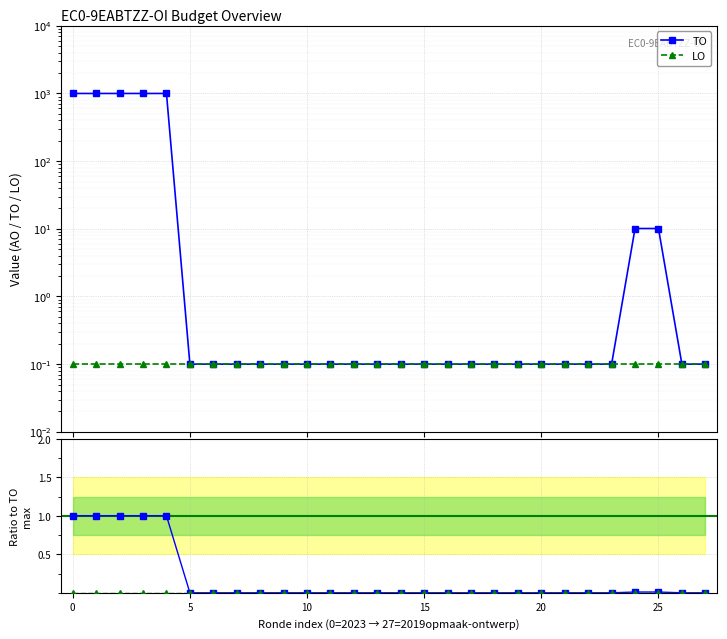

Reading right to left, transcribe all the data shown in this chart.

TO: 0.1	0.1	10.1	10.1	0.1	0.1	0.1	0.1	0.1	0.1	0.1	0.1	0.1	0.1	0.1	0.1	0.1	0.1	0.1	0.1	0.1	0.1	0.1	1000.1	1000.1	1000.1	1000.1	1000.1
LO: 0.1	0.1	0.1	0.1	0.1	0.1	0.1	0.1	0.1	0.1	0.1	0.1	0.1	0.1	0.1	0.1	0.1	0.1	0.1	0.1	0.1	0.1	0.1	0.1	0.1	0.1	0.1	0.1
TO ratio: 0.0	0.0	0.0	0.0	0.0	0.0	0.0	0.0	0.0	0.0	0.0	0.0	0.0	0.0	0.0	0.0	0.0	0.0	0.0	0.0	0.0	0.0	0.0	1.0	1.0	1.0	1.0	1.0
LO ratio: 0.0	0.0	0.0	0.0	0.0	0.0	0.0	0.0	0.0	0.0	0.0	0.0	0.0	0.0	0.0	0.0	0.0	0.0	0.0	0.0	0.0	0.0	0.0	0.0	0.0	0.0	0.0	0.0